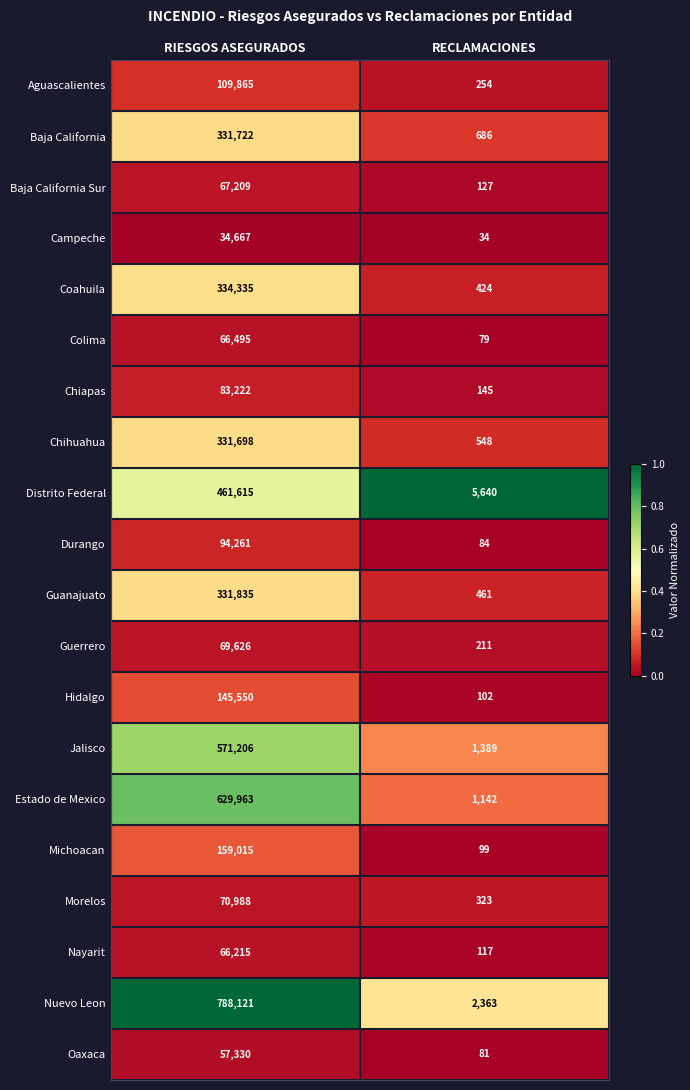

Which label corresponds to the smallest value in the chart?

RECLAMACIONES